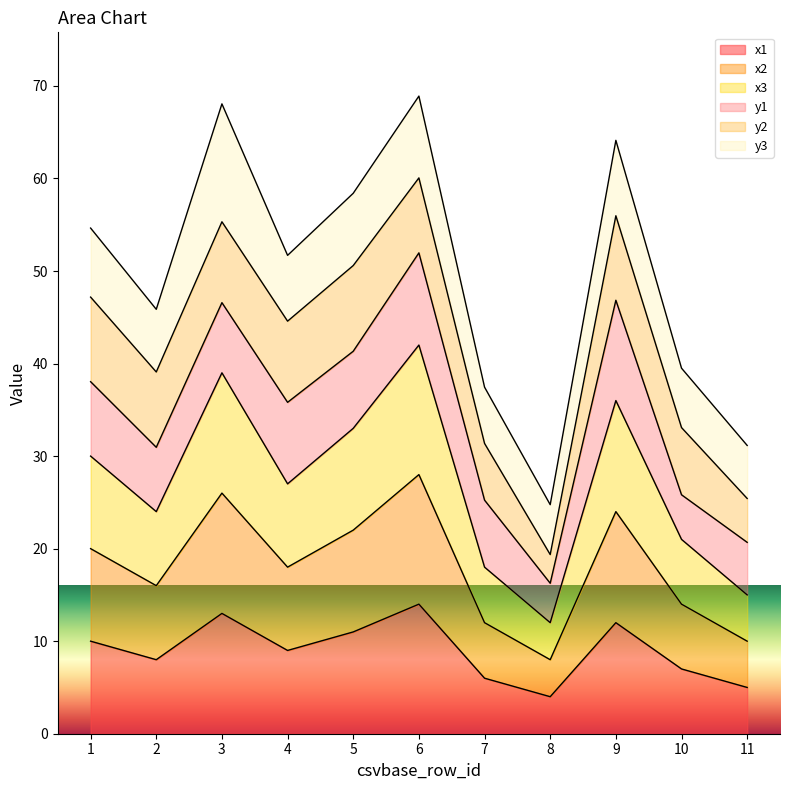

Count the x1 values in the range 6 to 12.

7